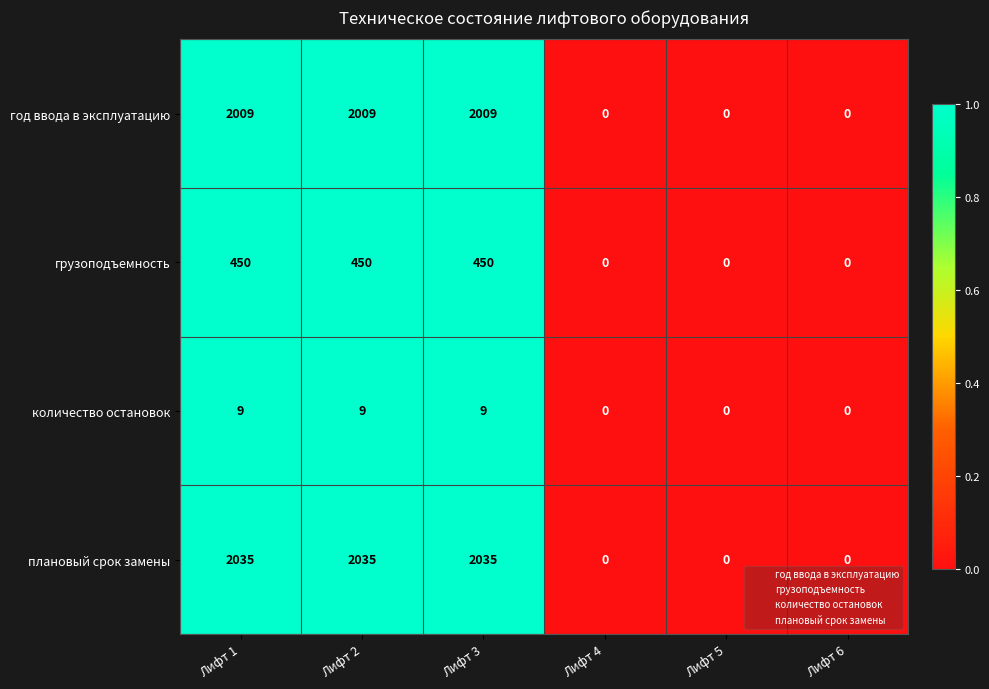

What is the sum of all год ввода в эксплуатацию values?

6027